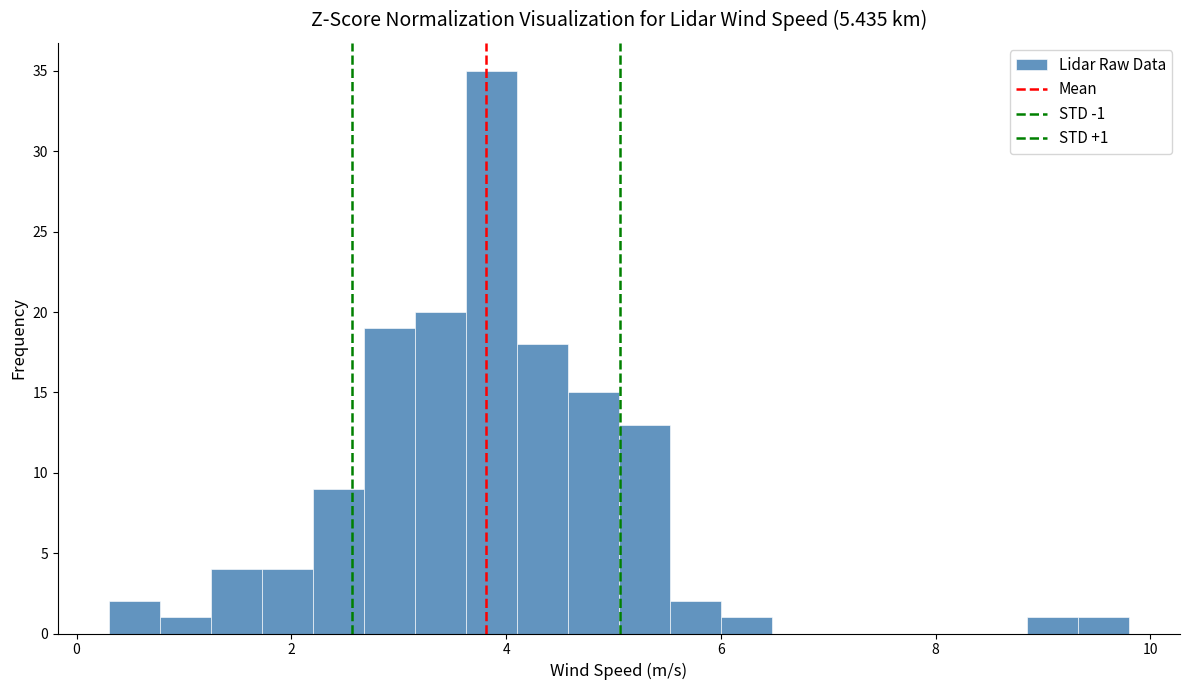

Read against the x-axis, roughly where is the centre of the tallest bar?

3.8